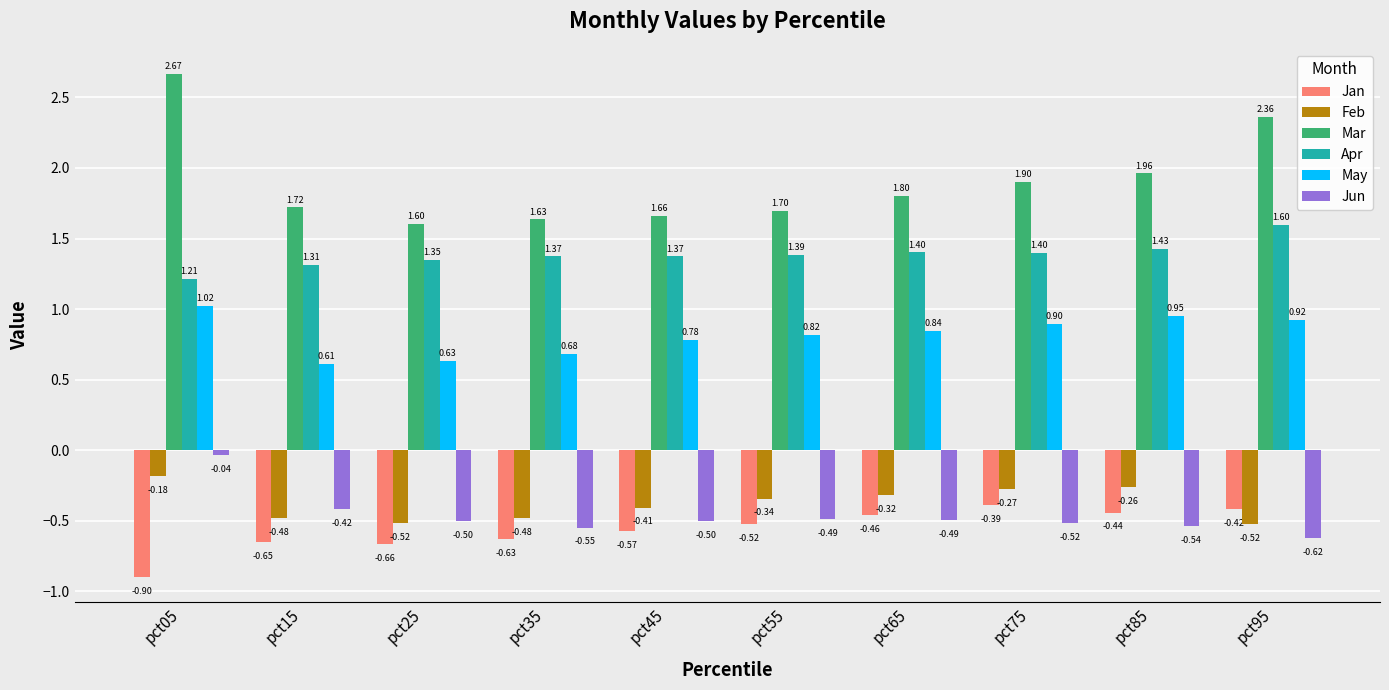

What is the value of the Jan bar at the 7th from the left?

-0.5